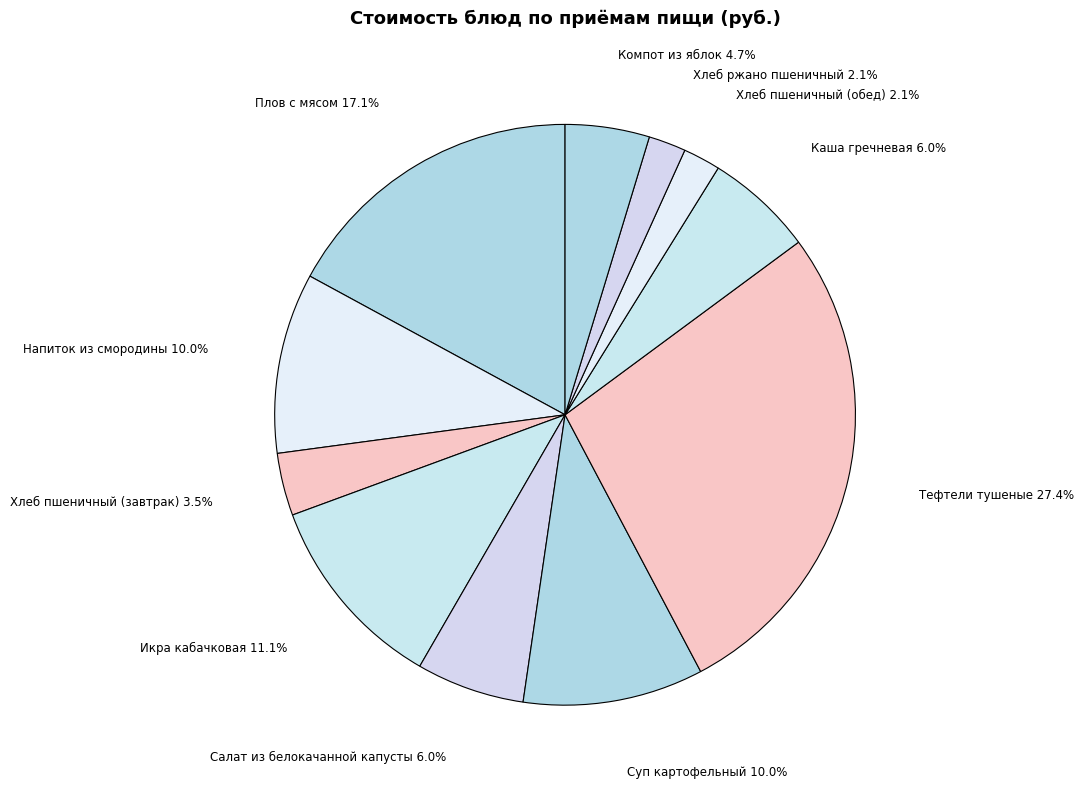

Which category has the biggest portion of the pie?

Тефтели тушеные